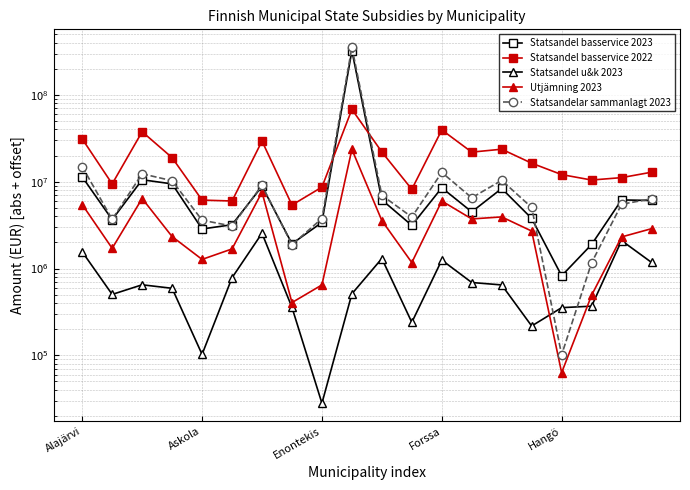

At how many categories does at least one series exceed 225783437?

1